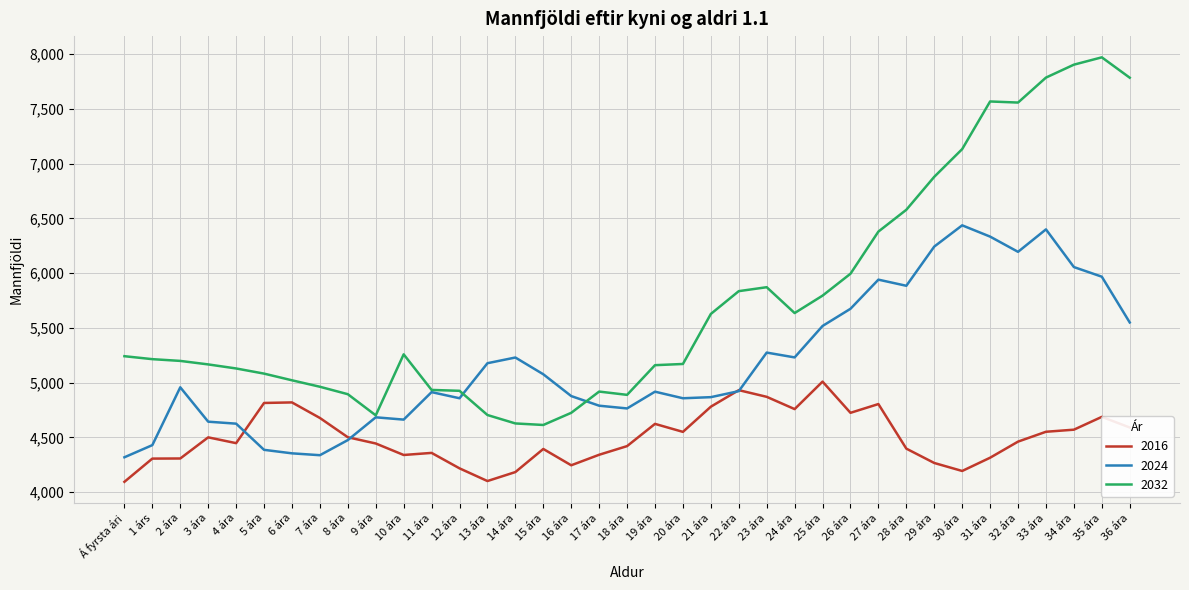

What is the sum of all 2016 values?

166585